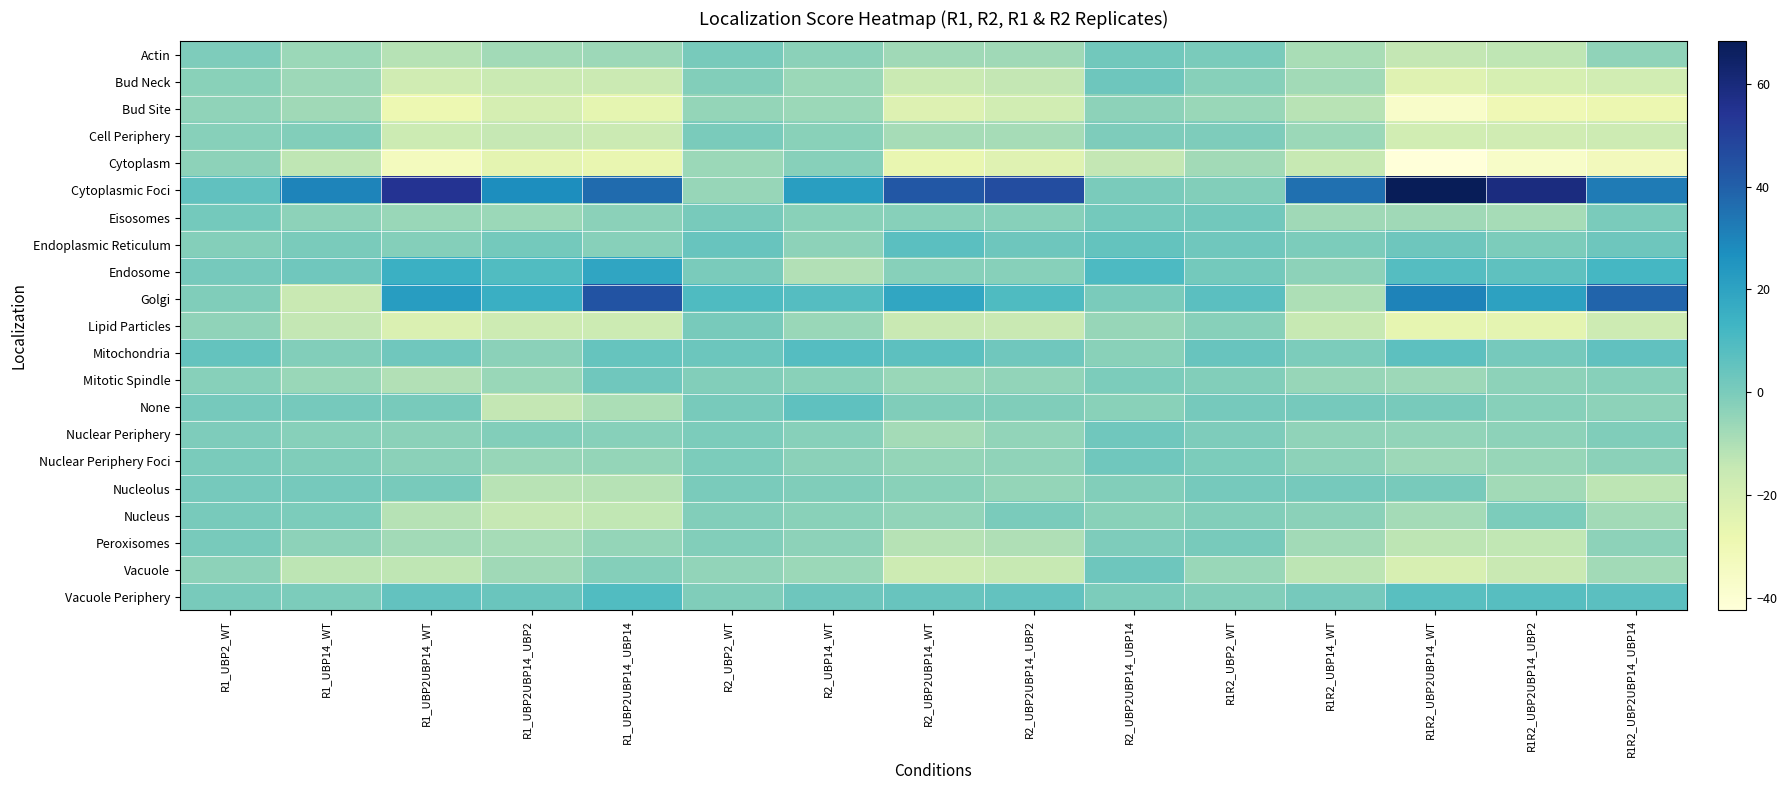

What is the total value across all series at R1_UBP2_WT?

-10.5